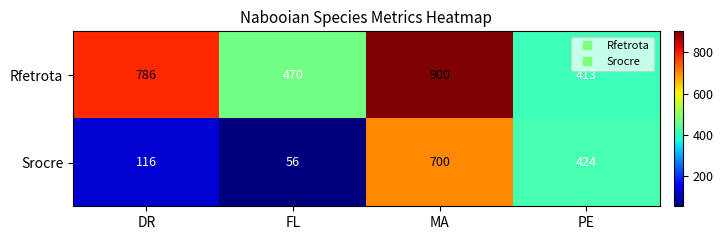

Where is Rfetrota nearest to the value 656?

DR